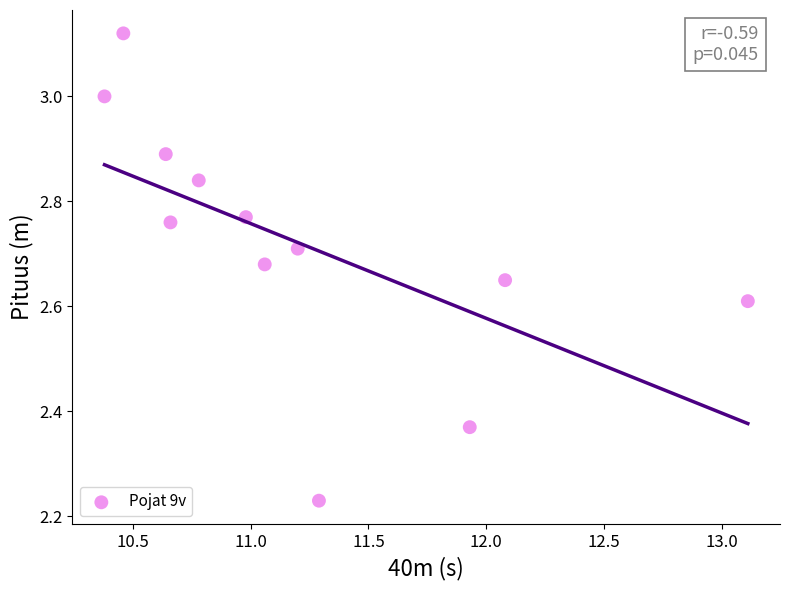

What is the average X value?

11.2